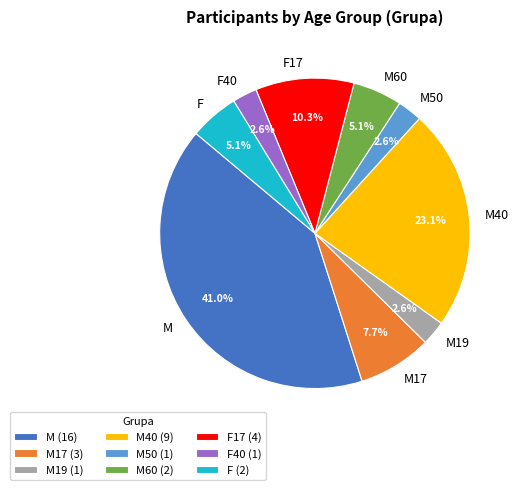

How much of the chart is everything except M?

59.0%